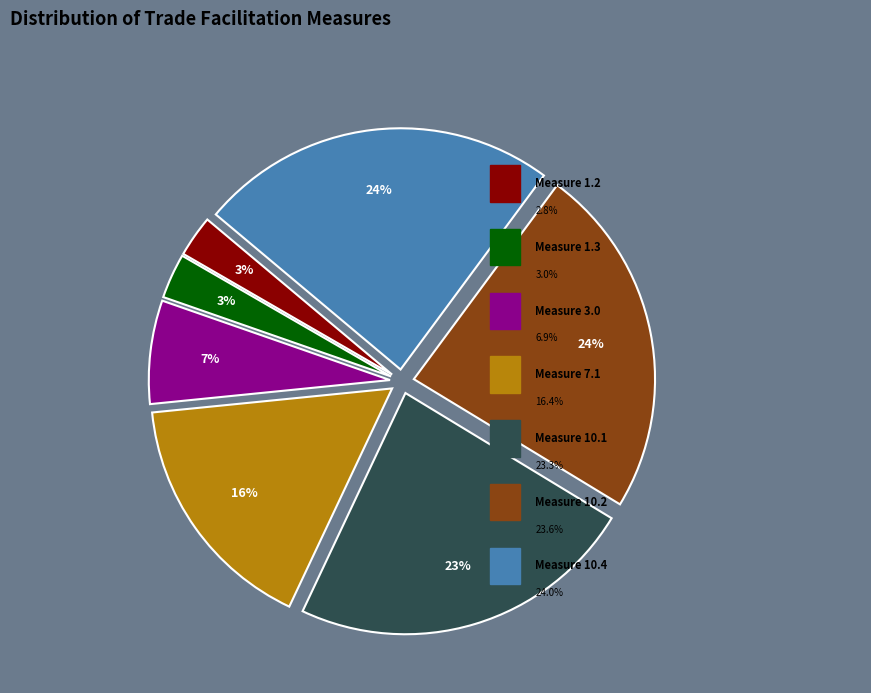

Is there a majority slice in this chart?

No